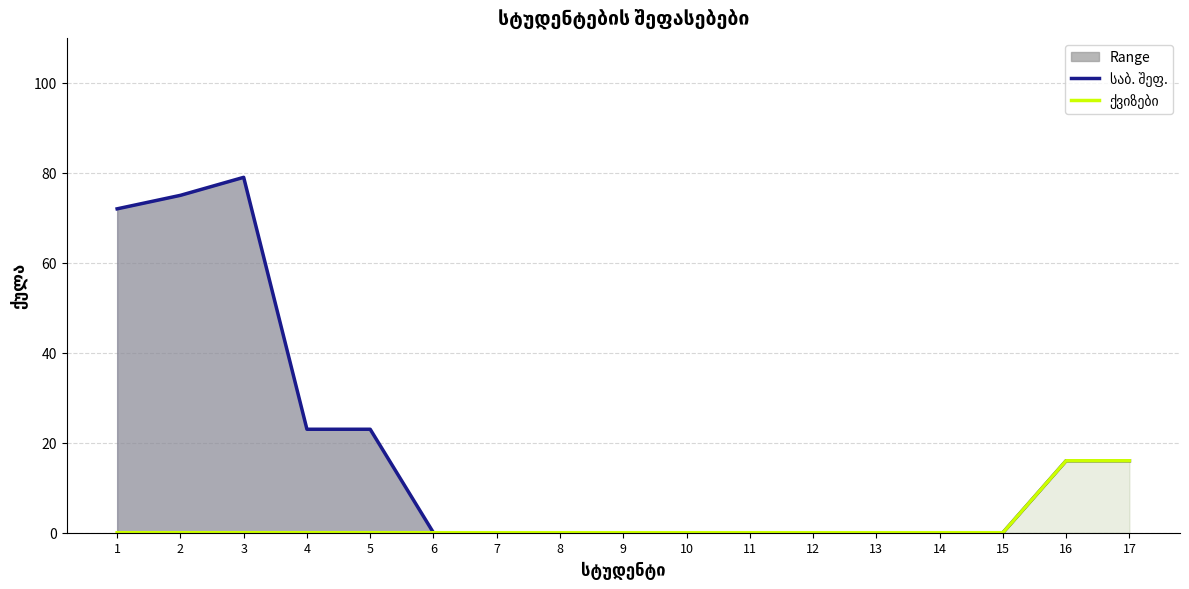

Which category has the lowest value in the საბ. შეფ. series?

6